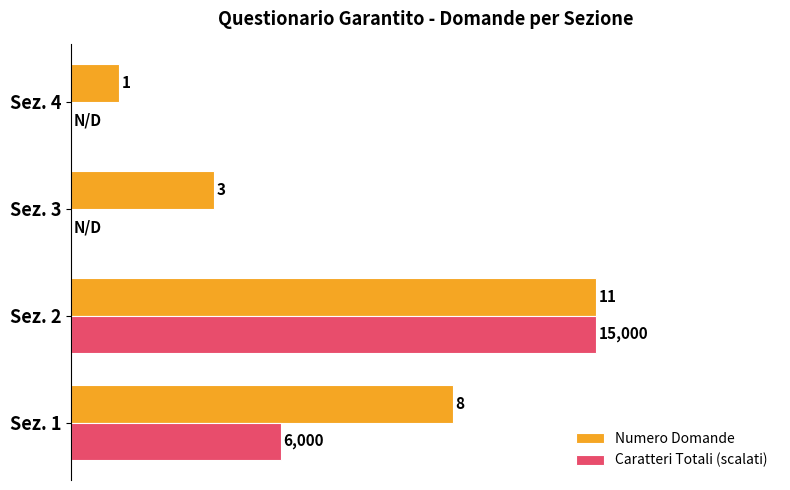

At which category is the sum across all series the highest?

Sez. 2